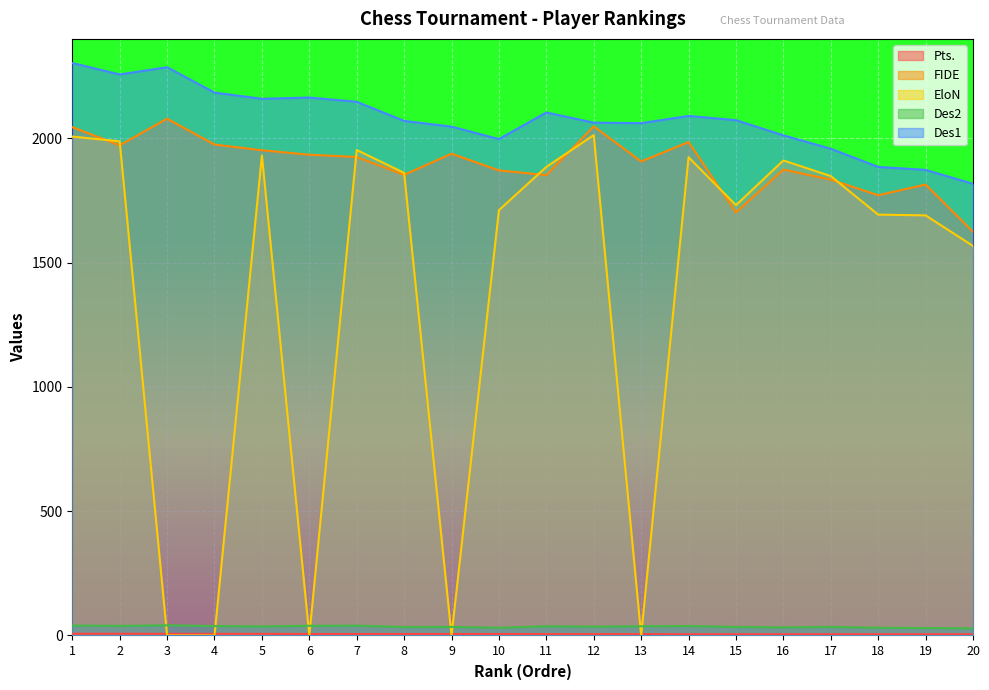

Rank the series at 17 from highest to lowest value.

Des1, EloN, FIDE, Des2, Pts.